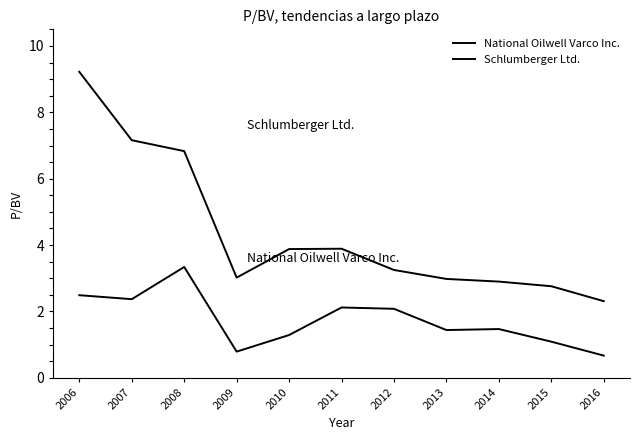

In Schlumberger Ltd., how many points are higher than both neighbors (excluding endpoints)?

1